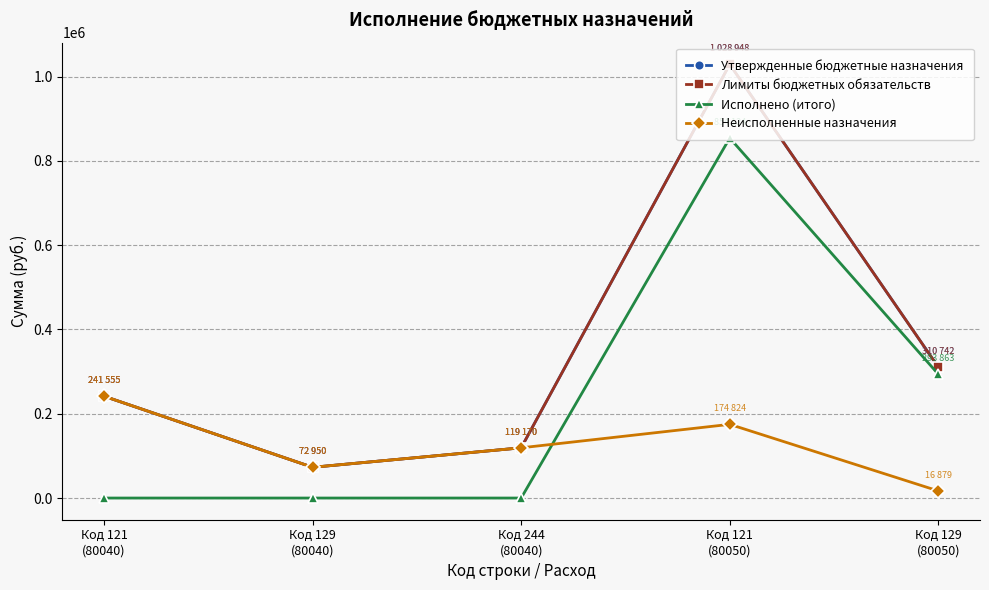

What is the label of the 5th point from the left?

Код 129
(80050)